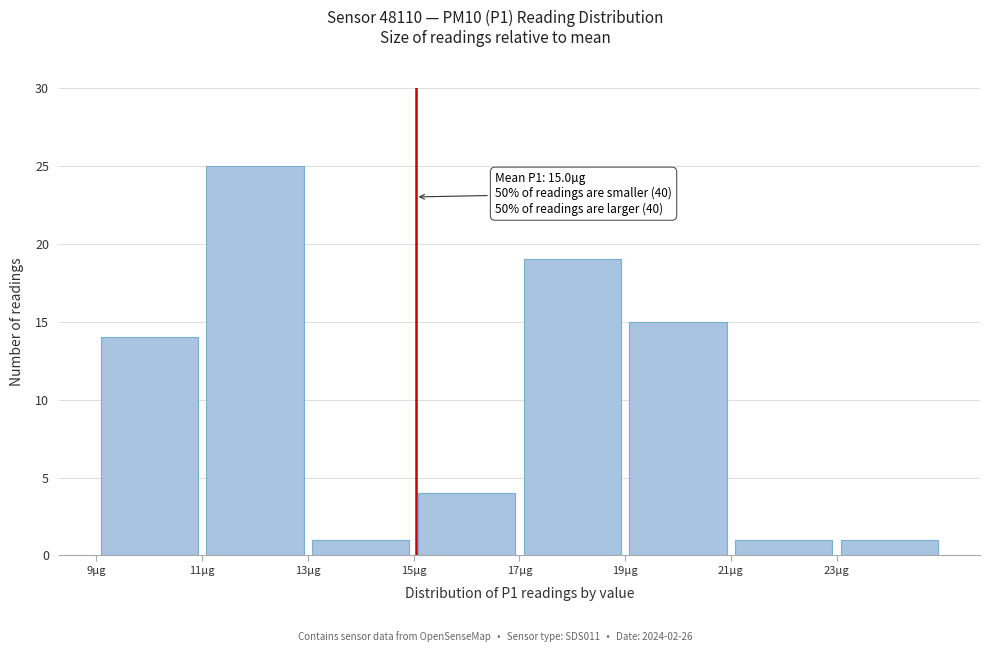

Over which range of the x-axis is the bar tallest?

11 to 13